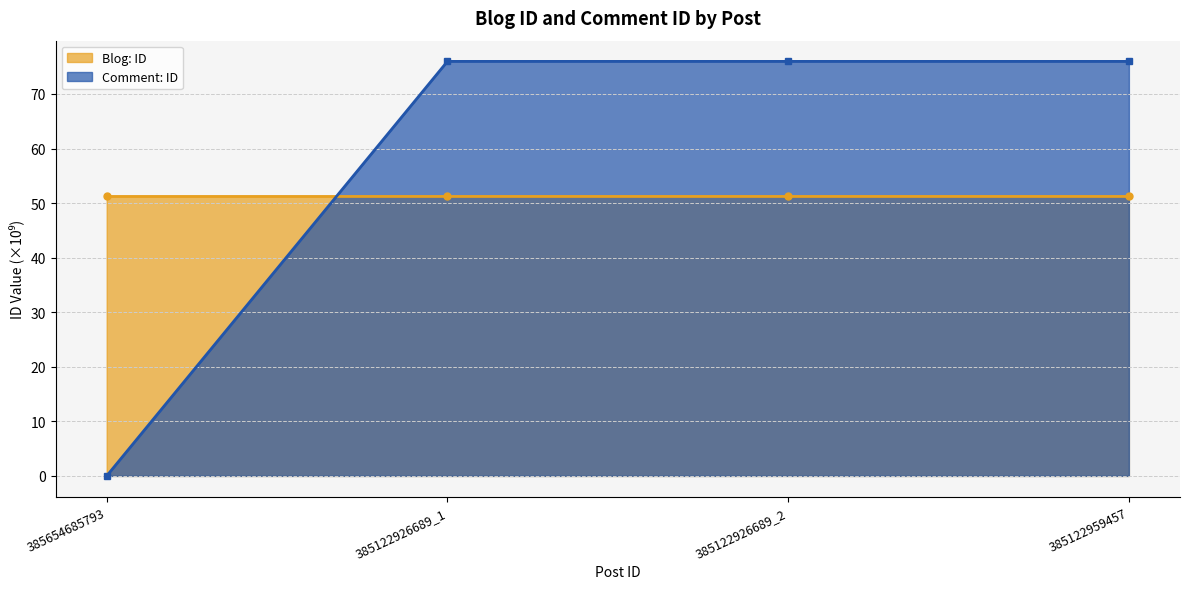

How many values in the Comment: ID series are below 75?

1